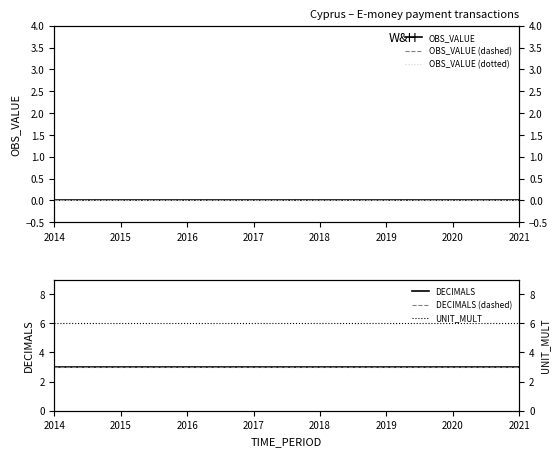

What are all the series names shown in the legend?

OBS_VALUE, OBS_VALUE (dashed), OBS_VALUE (dotted), DECIMALS, DECIMALS (dashed), UNIT_MULT